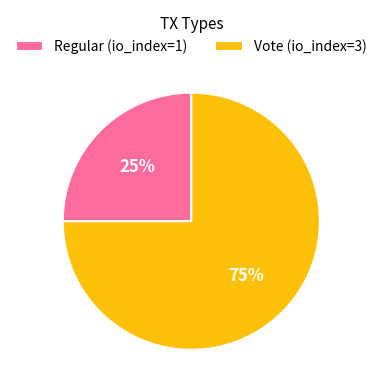

To the nearest percent, what portion does Vote (io_index=3) represent?

75%